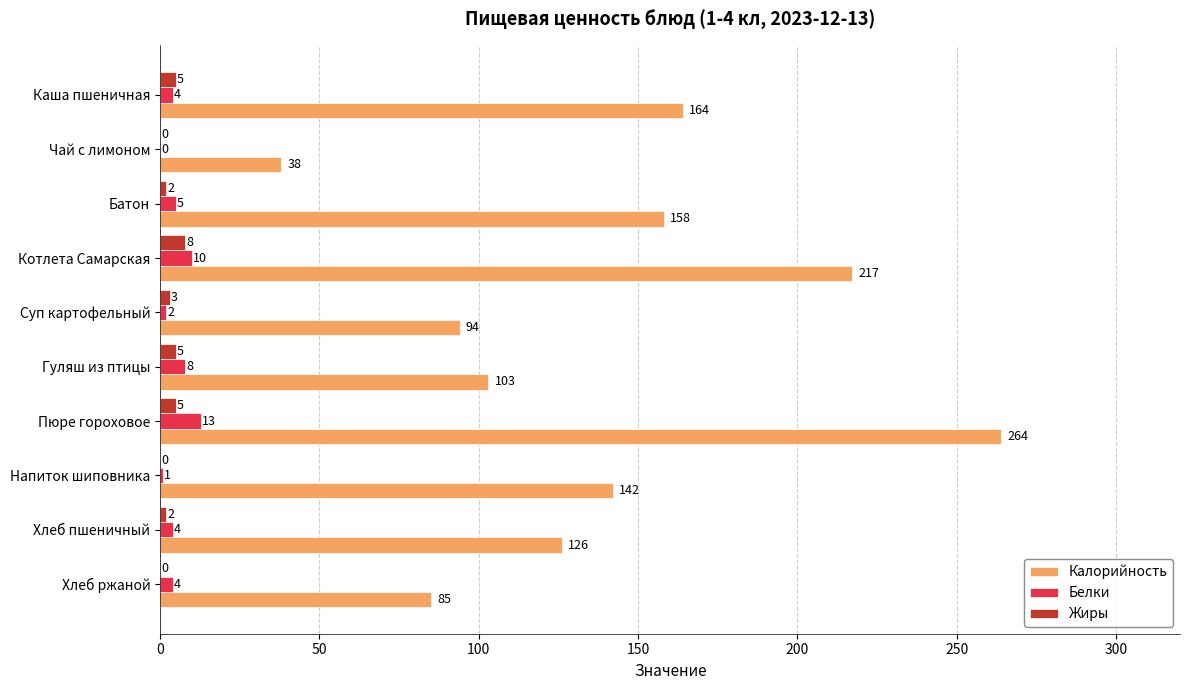

The Калорийность series shows 171 at Пюре гороховое. True or false?

False